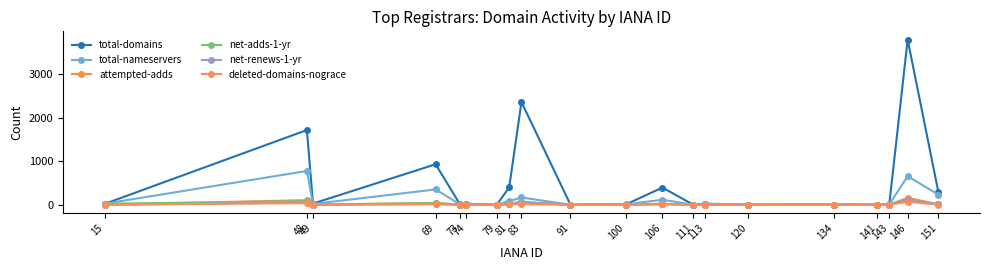

Which category has the highest value across all series?

146